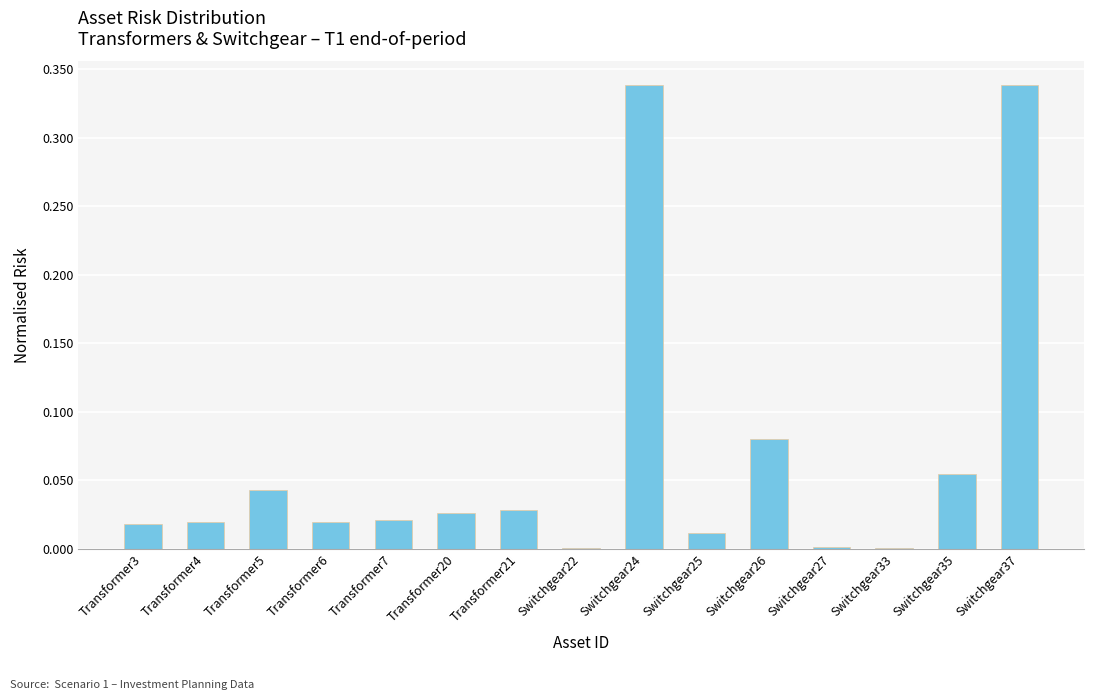

The value at Transformer5 is 0.1. True or false?

False